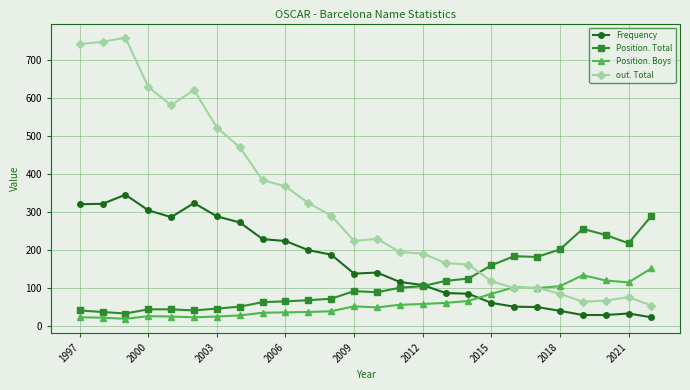

Which series has the largest total across all categories?

out. Total